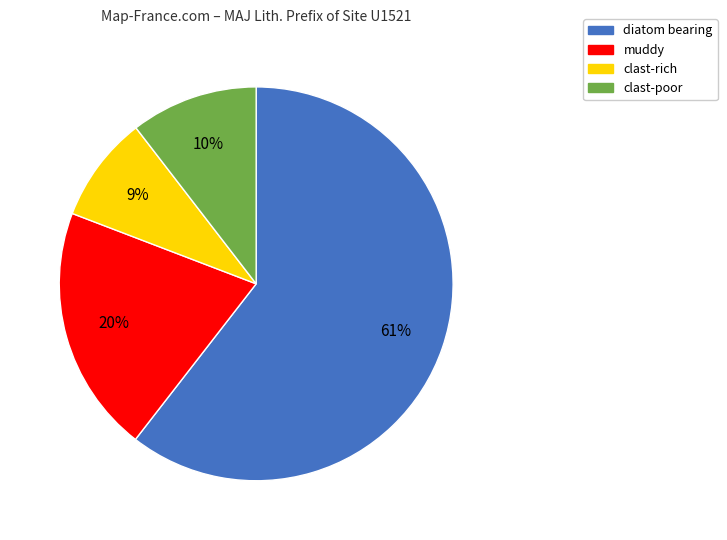

True or false: clast-rich accounts for 9% of the total.

True